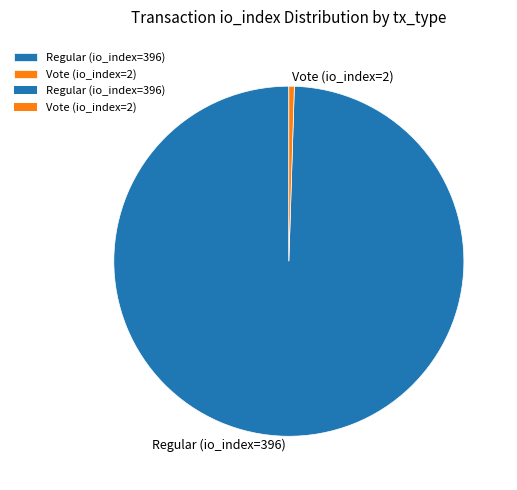

Combined, do Regular (io_index=396) and Vote (io_index=2) account for over 50%?

Yes